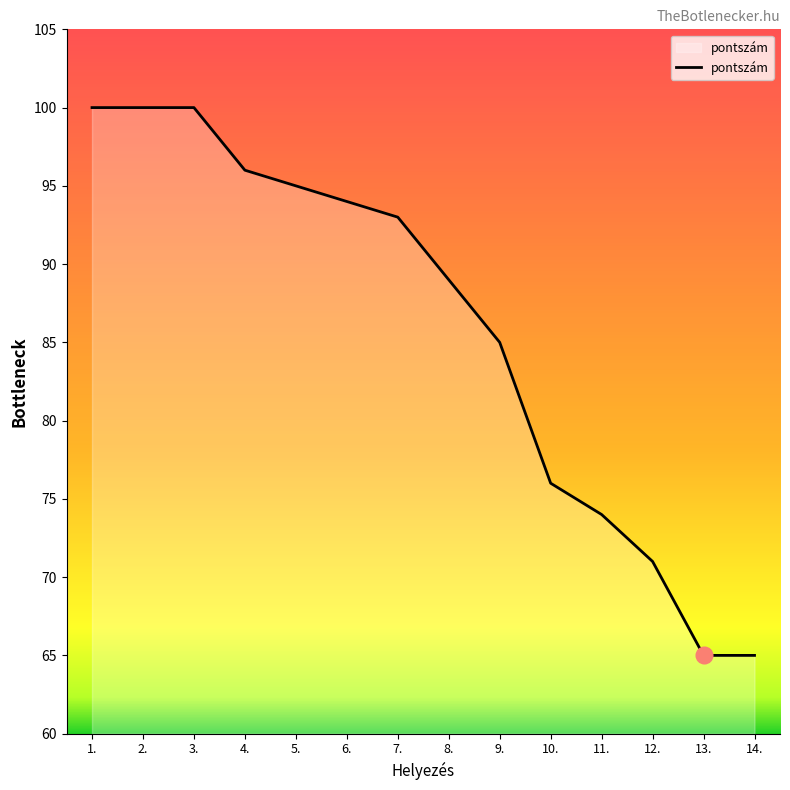

At which label is the value closest to 82?

9.